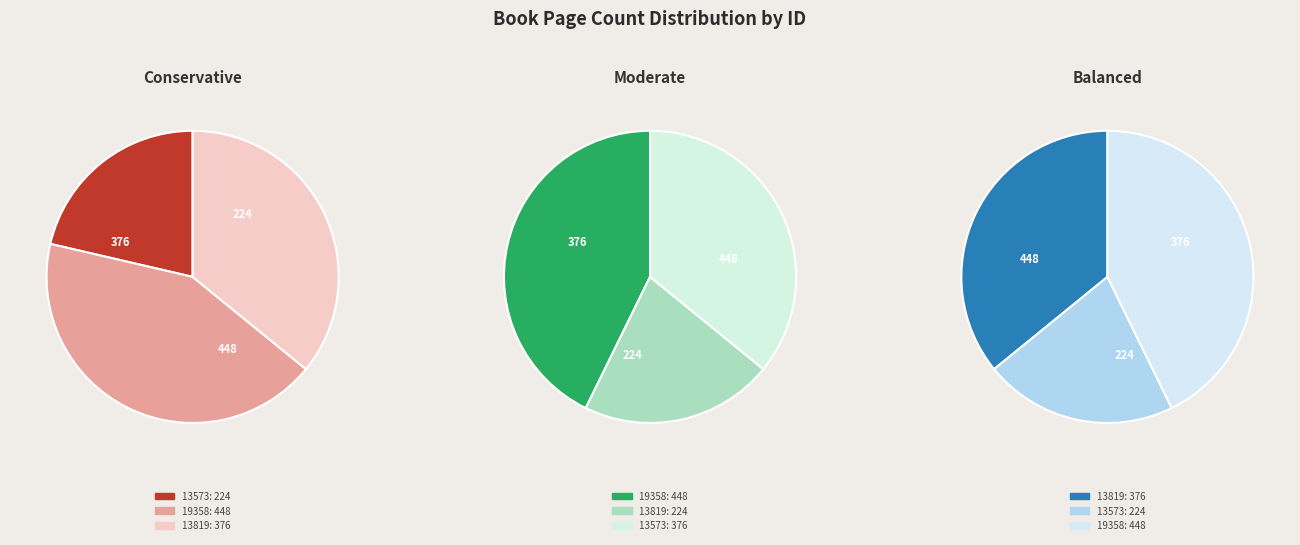

Which category has the biggest portion of the pie?

19358